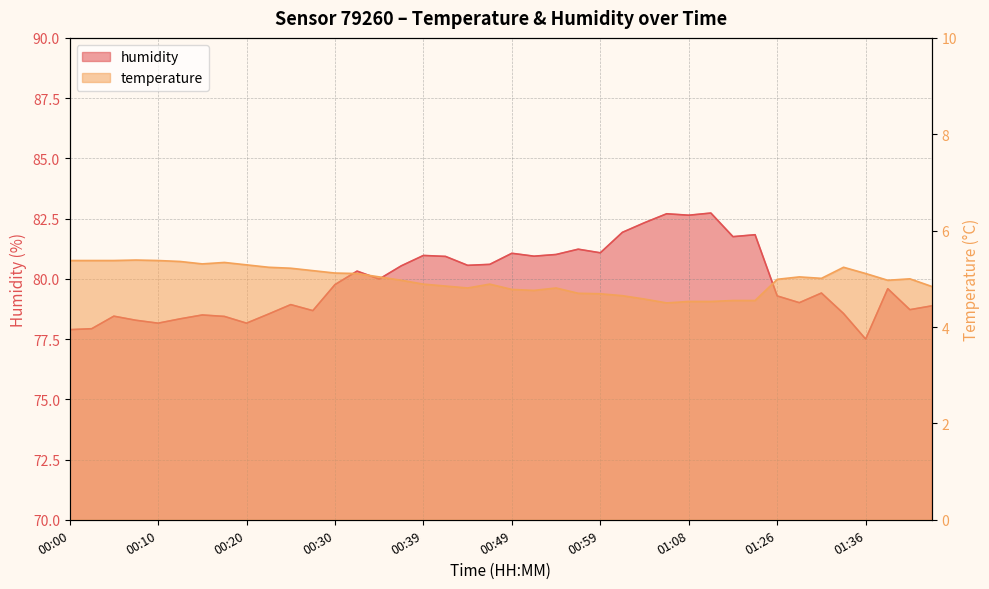

True or false: humidity has a value of 78.9 at 01:44.

True